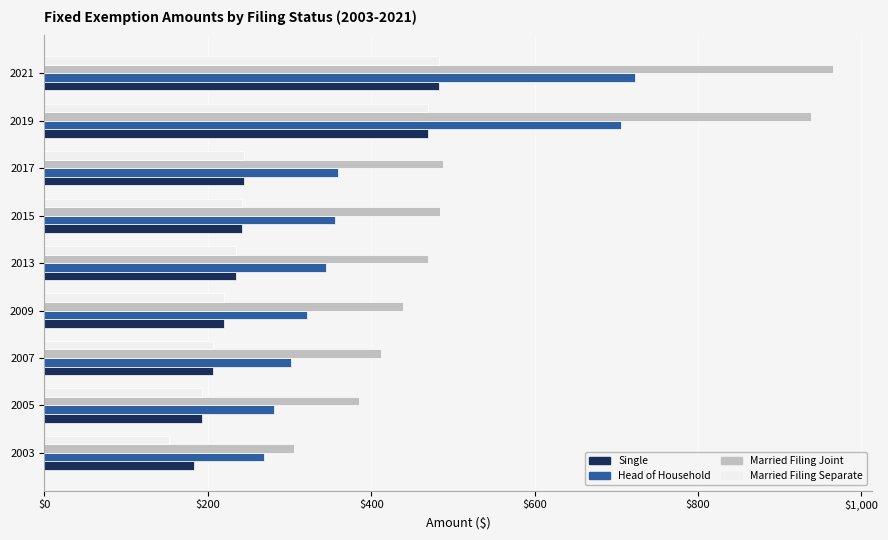

What is the difference between the highest and lowest values at 2021?

482.7